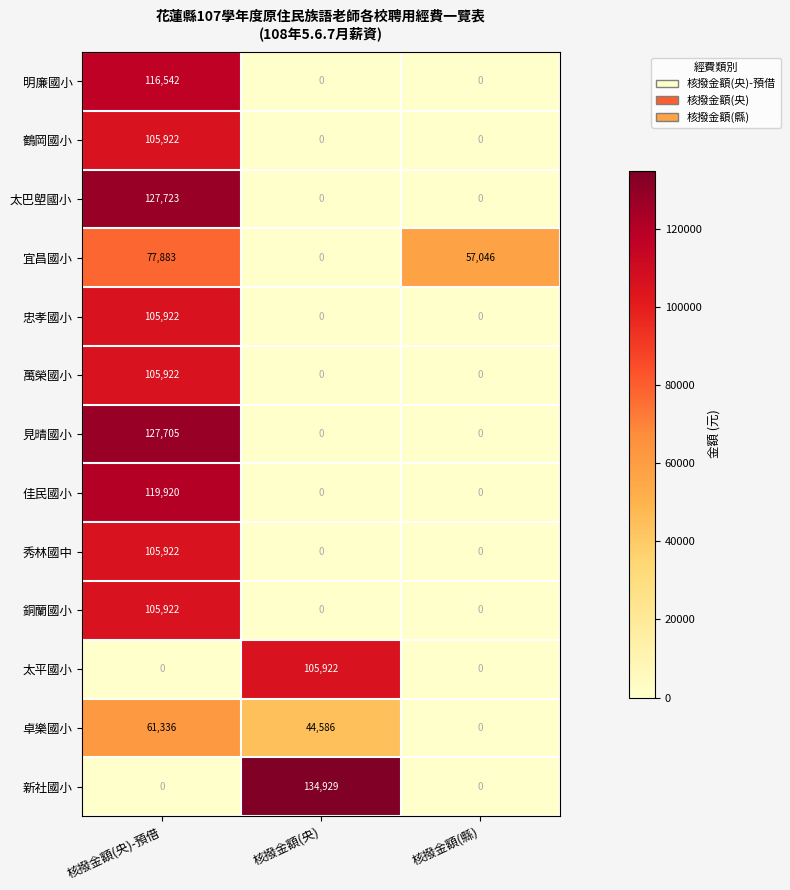

At how many categories does at least one series exceed 115190?

2